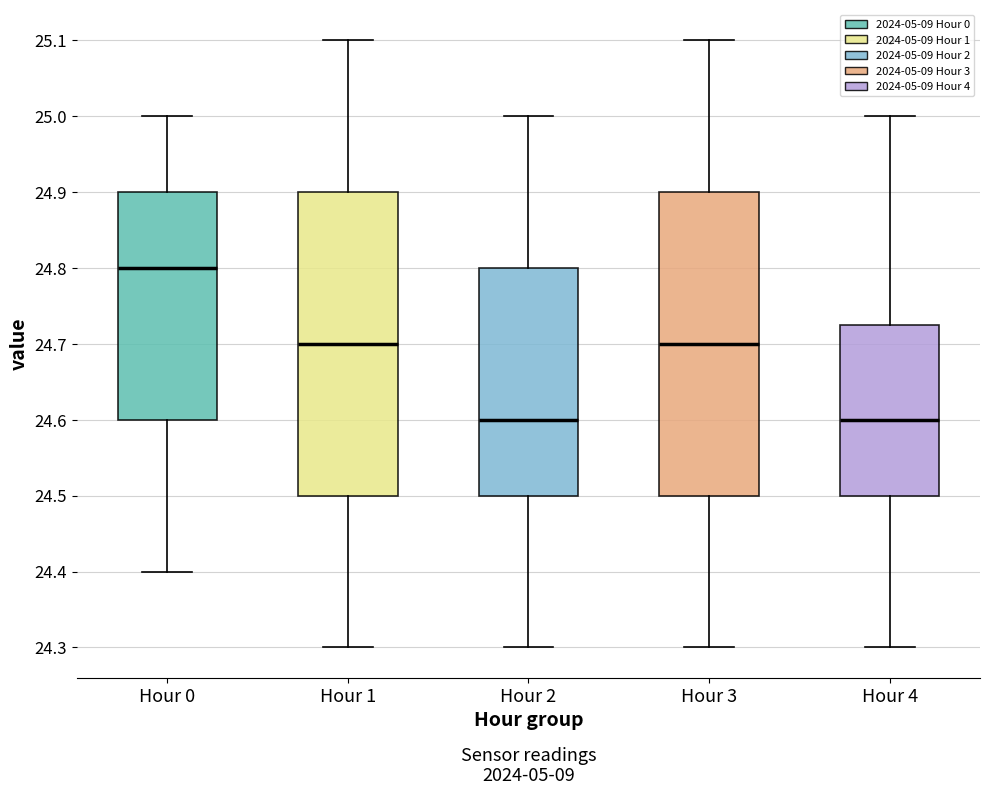

Which box's median line is the highest?

Hour 0